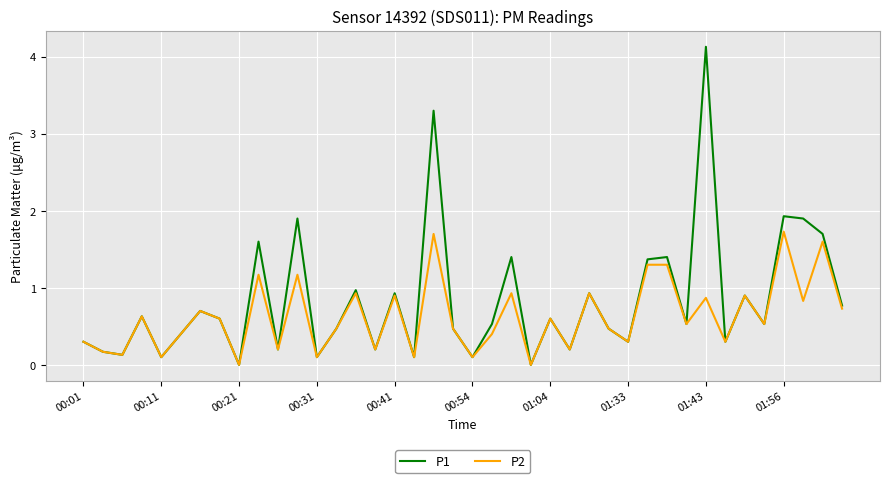

Which series has the widest spread of values?

P1